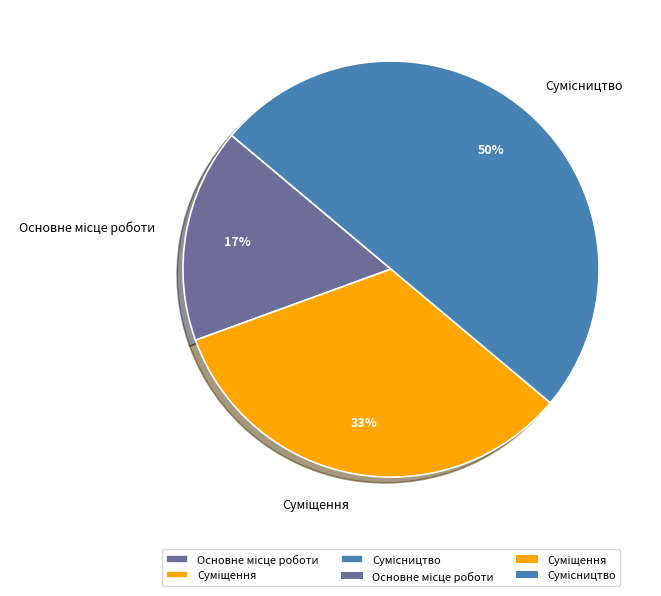

To the nearest percent, what is the average slice percentage?

33%